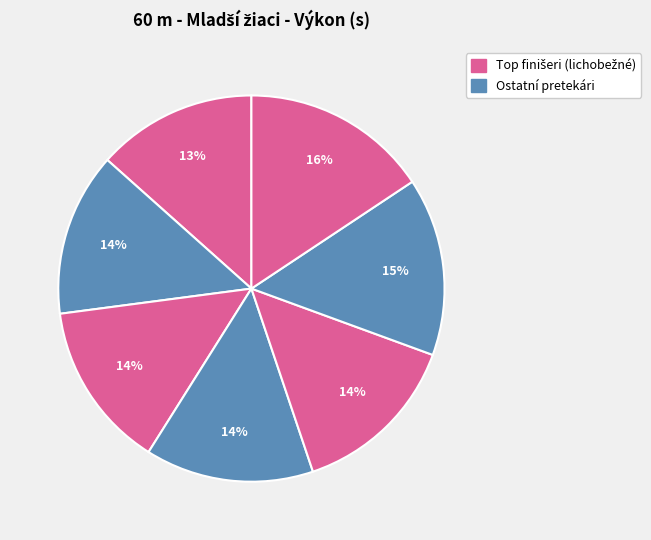

How many segments does this pie chart have?

7